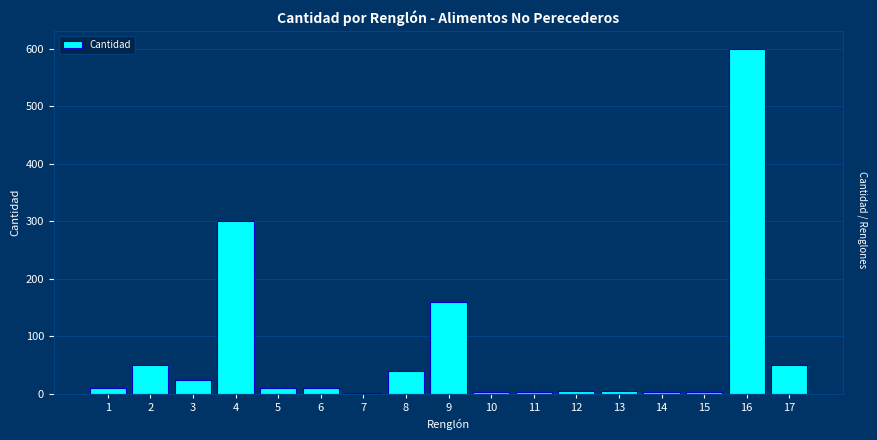

What is the change in value from 4 to 9?

-140